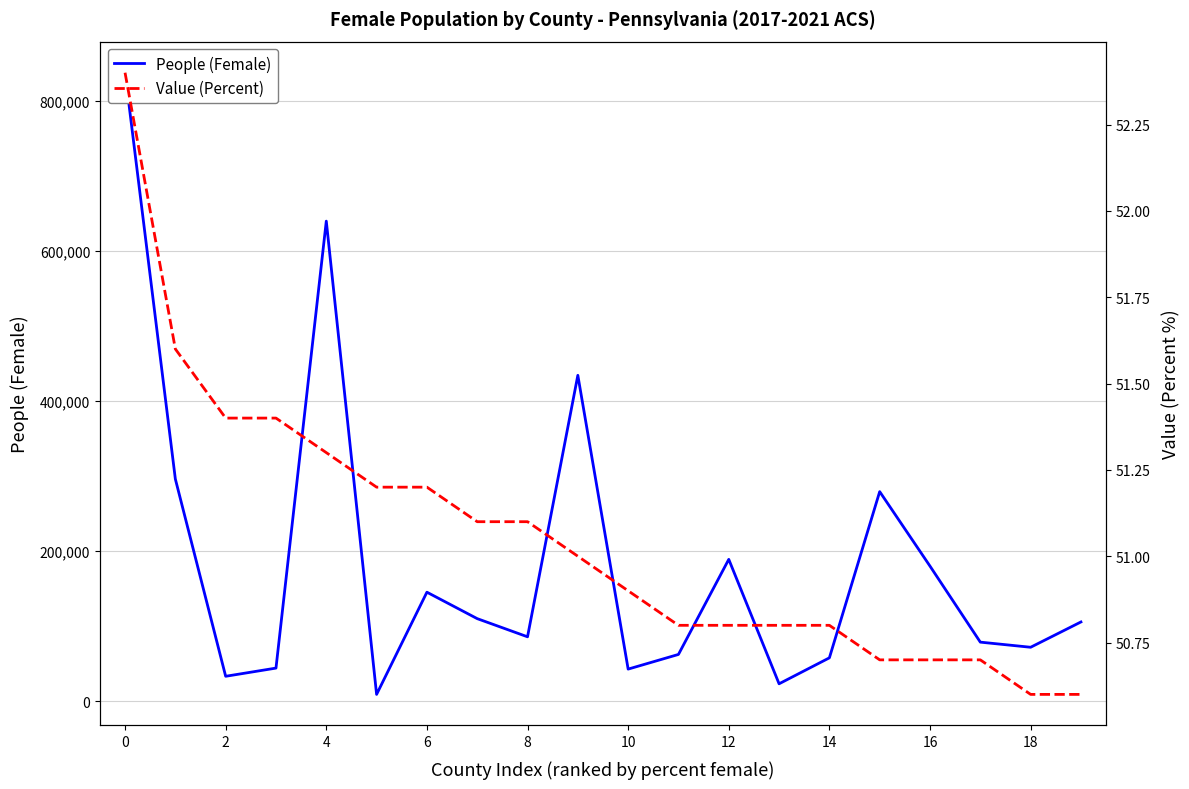

Rank the series by their average value, from lowest to highest.

Value (Percent), People (Female)